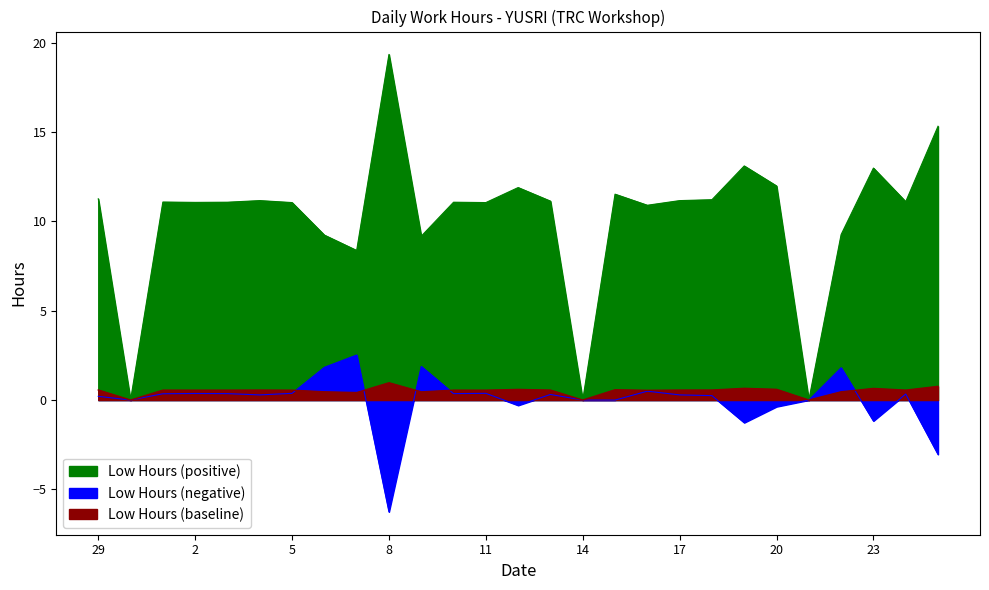

Reading right to left, list all the values displayed in this chart.

25=15.3	24=11.1	23=13.0	22=9.3	21=0.0	20=12.0	19=13.1	18=11.2	17=11.2	16=10.9	15=11.5	14=0.0	13=11.1	12=11.9	11=11.1	10=11.1	9=9.2	8=19.3	7=8.4	6=9.2	5=11.1	4=11.2	3=11.1	2=11.1	1=11.1	30=0.0	29=11.3